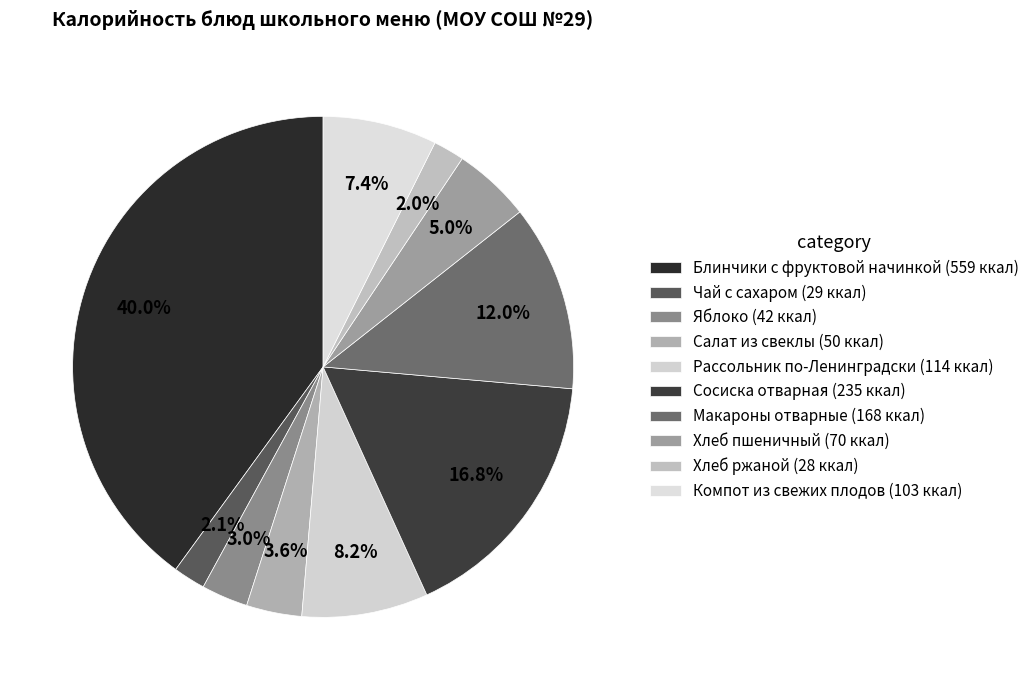

To the nearest percent, what is the average slice percentage?

10%